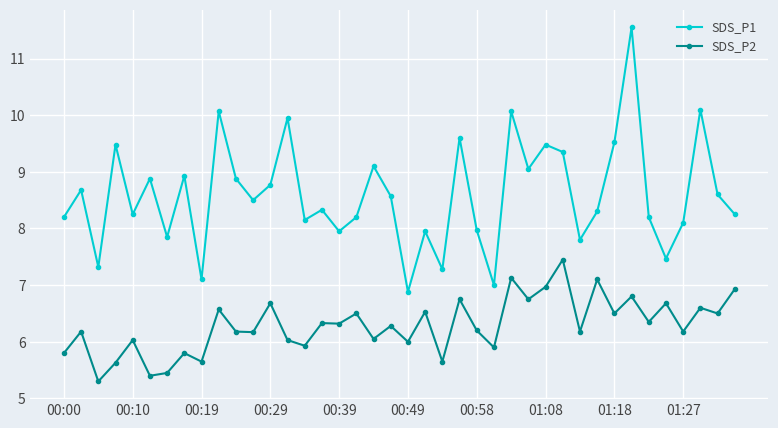

What is the difference between the maximum and minimum values in the SDS_P1 series?

4.7